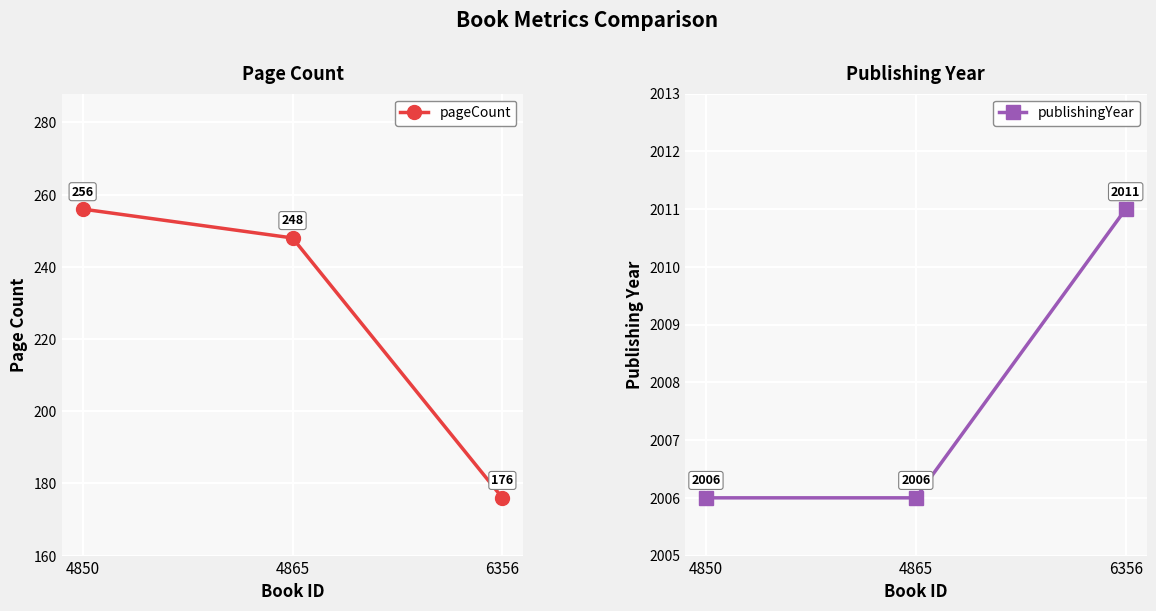

What is the greatest value displayed?

2011